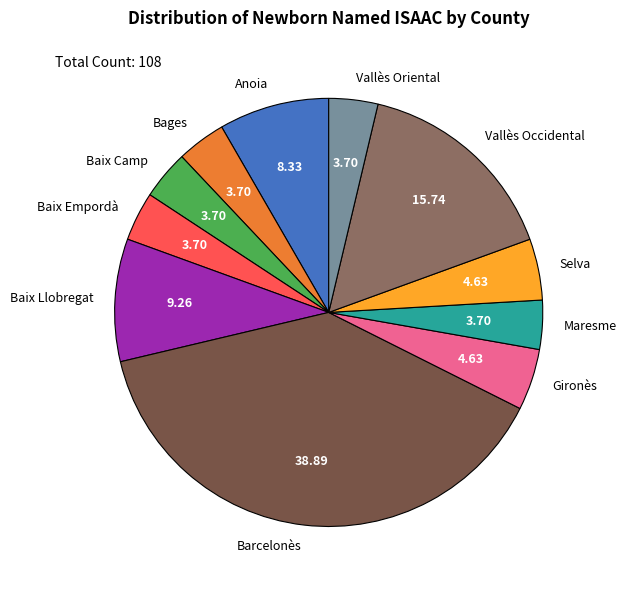

True or false: Bages accounts for 9% of the total.

False